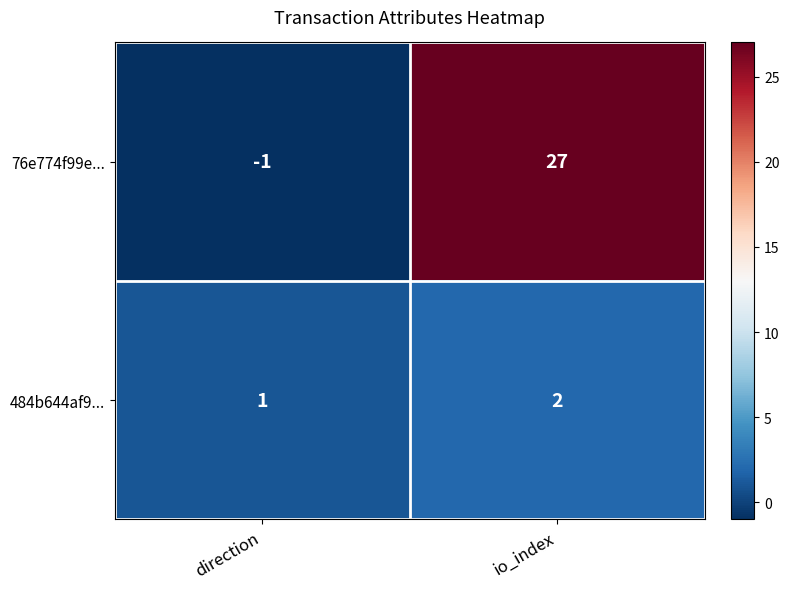

At which category is the sum across all series the highest?

io_index